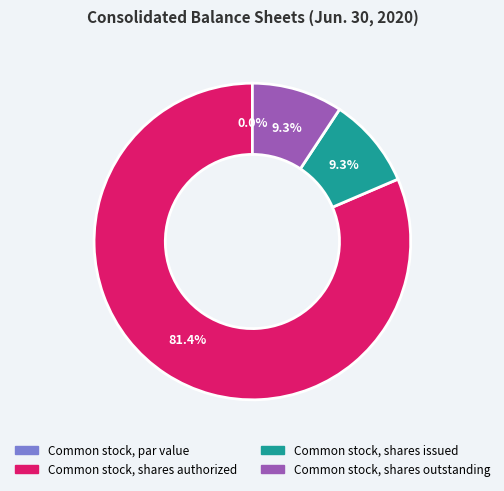

Which category has the smallest portion of the pie?

Common stock, par value